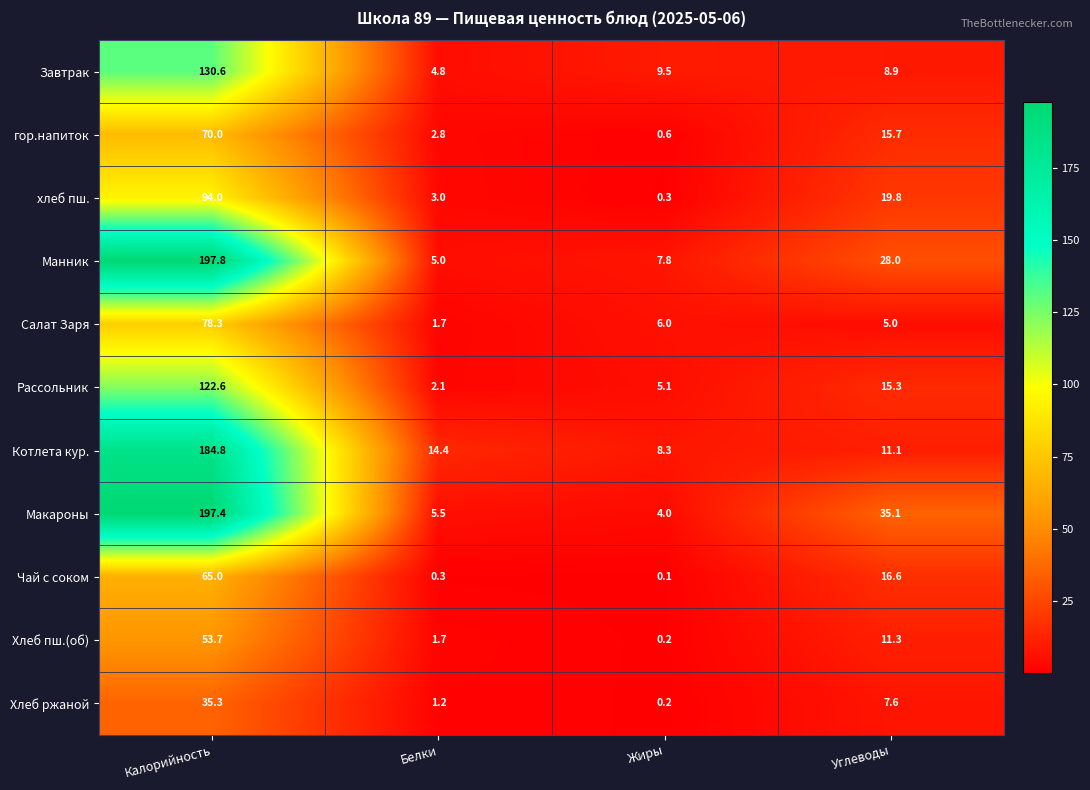

Where does the Салат Заря series first go above 6?

Калорийность